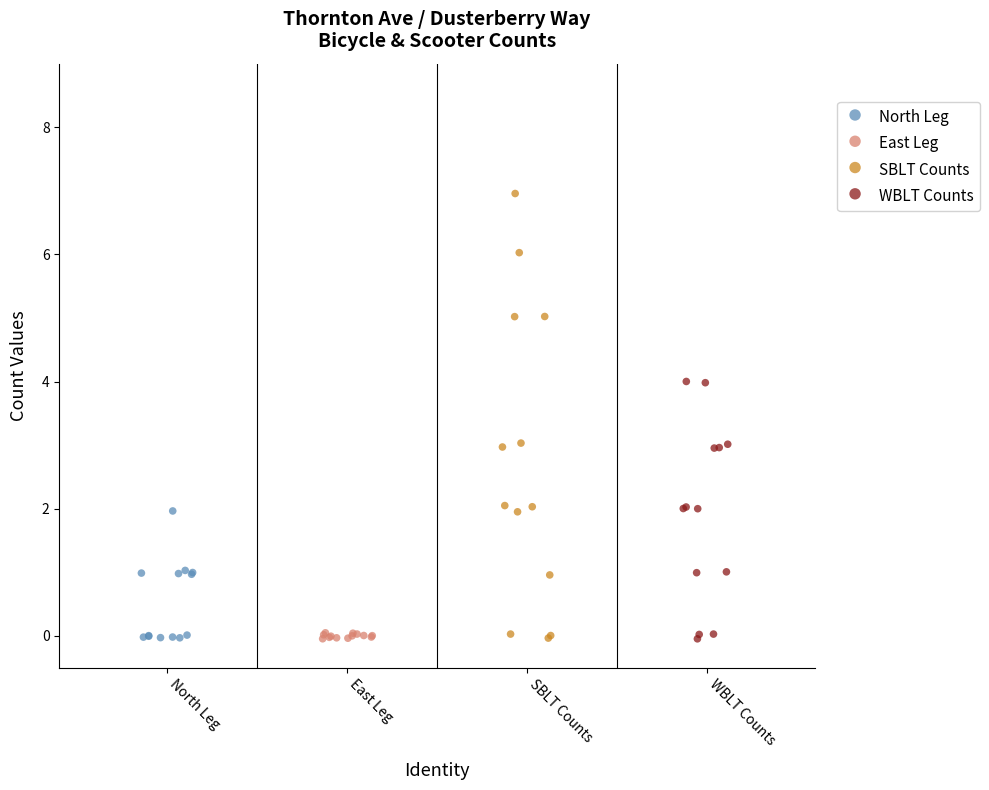

Which series contains the highest Y value?

SBLT Counts